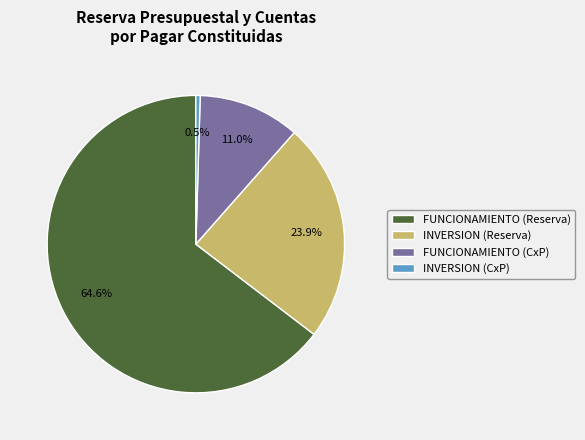

Rank the categories by value from lowest to highest.

INVERSION (CxP), FUNCIONAMIENTO (CxP), INVERSION (Reserva), FUNCIONAMIENTO (Reserva)